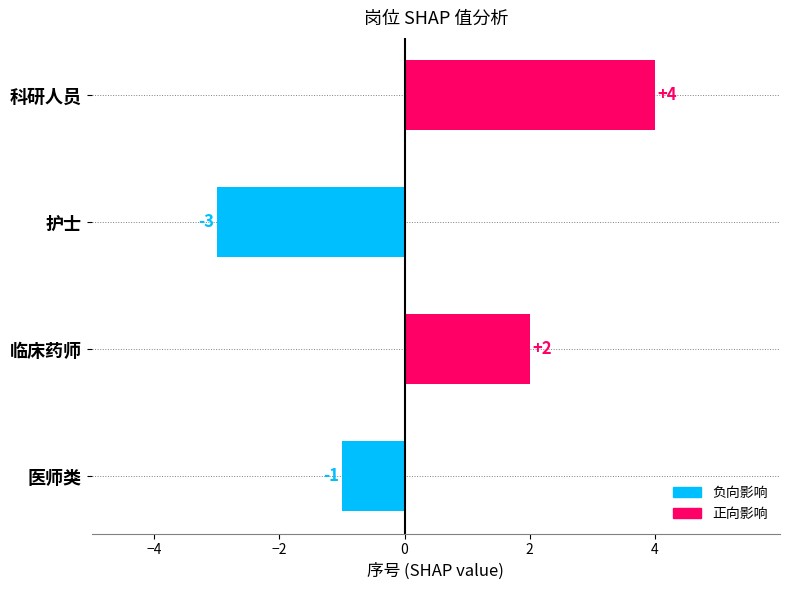

What is the difference between the maximum and second lowest values?

5